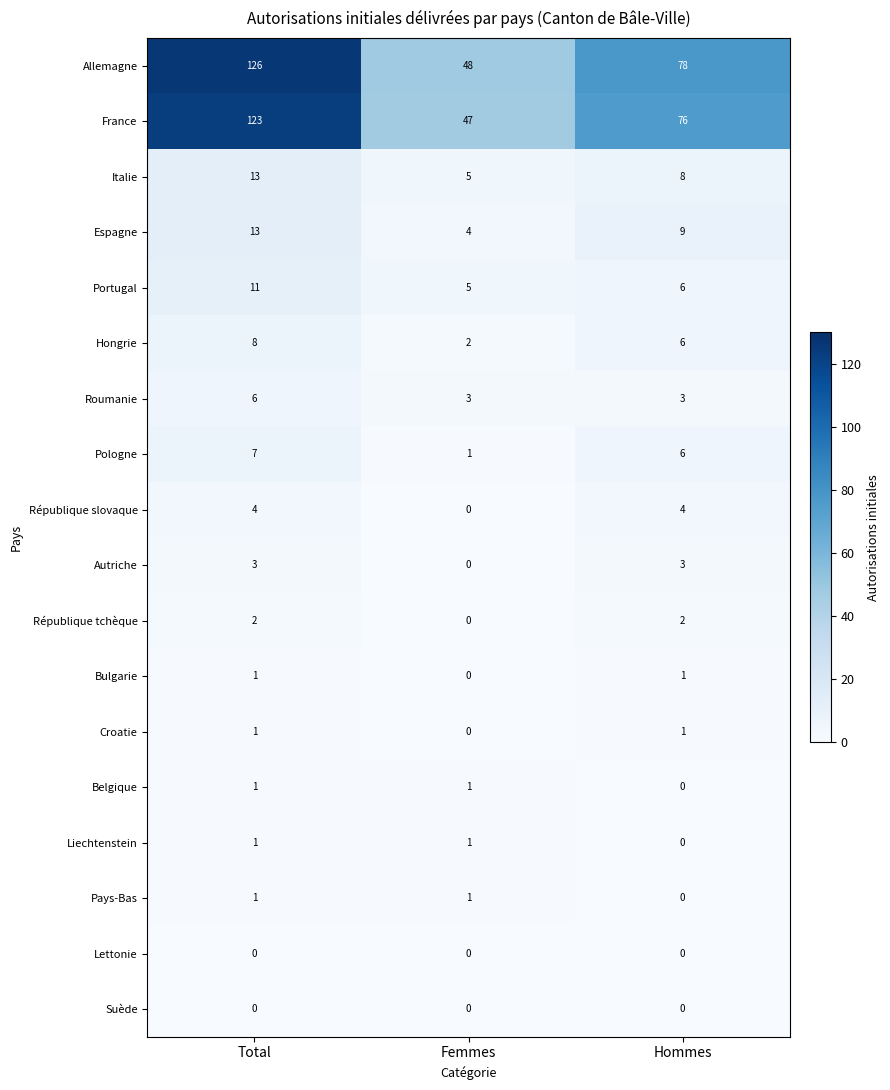

The Espagne series shows 13 at Total. True or false?

True